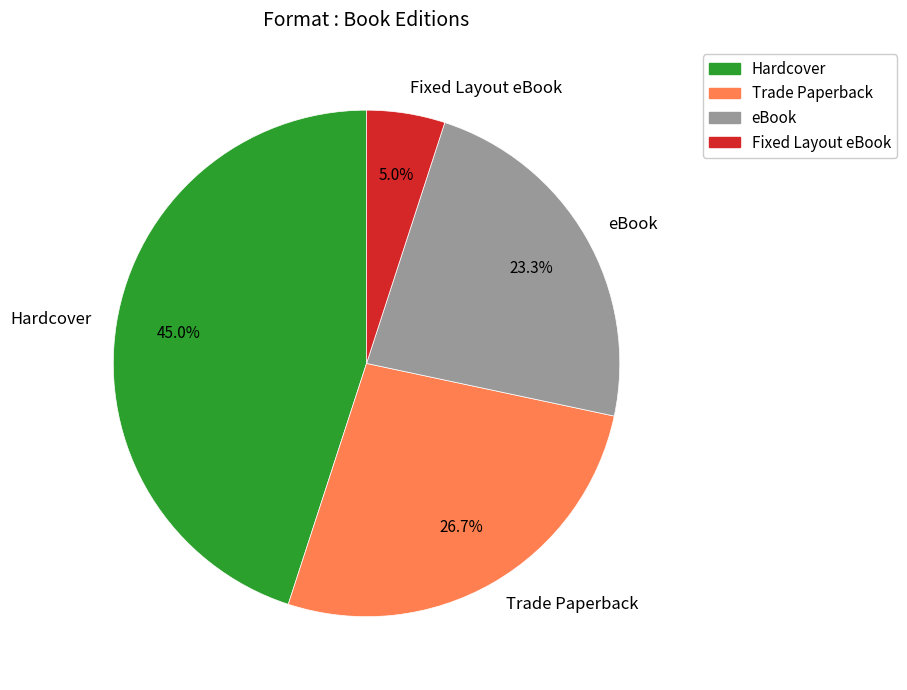

Is there any slice that represents more than half of the pie?

No